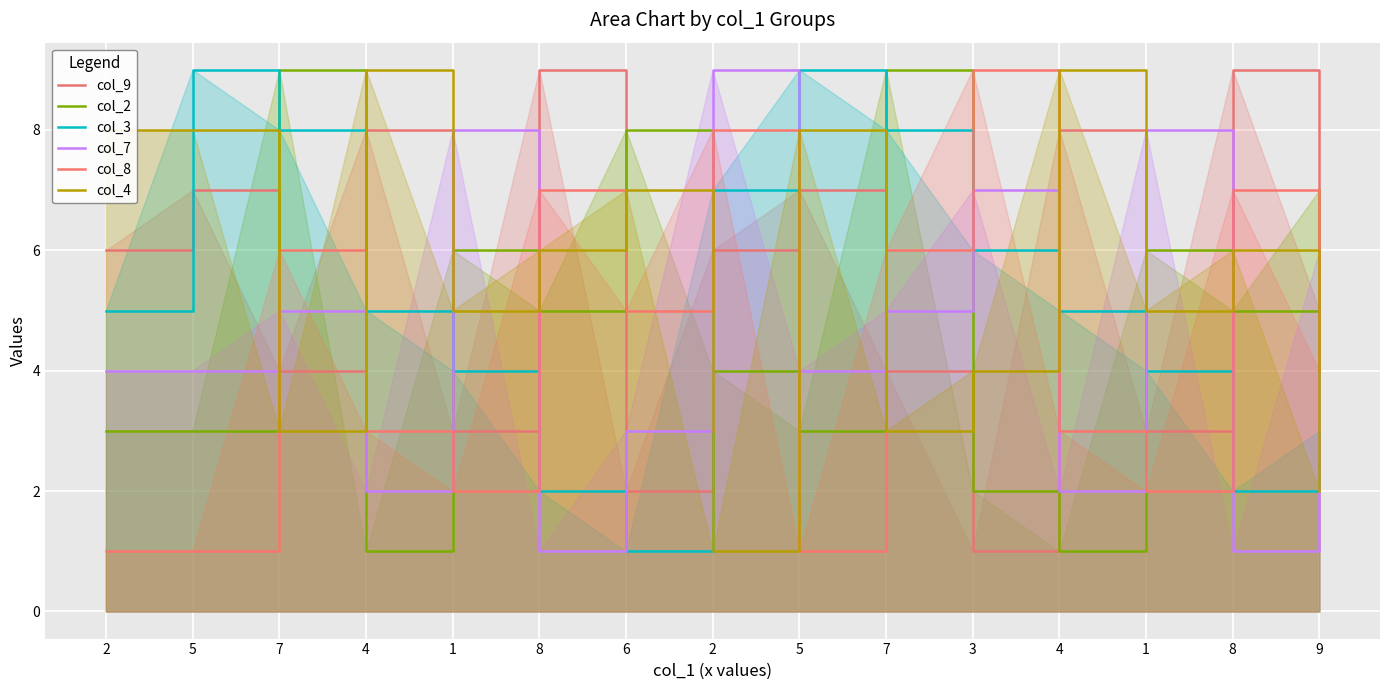

Count the col_8 values in the range 2 to 7.

10